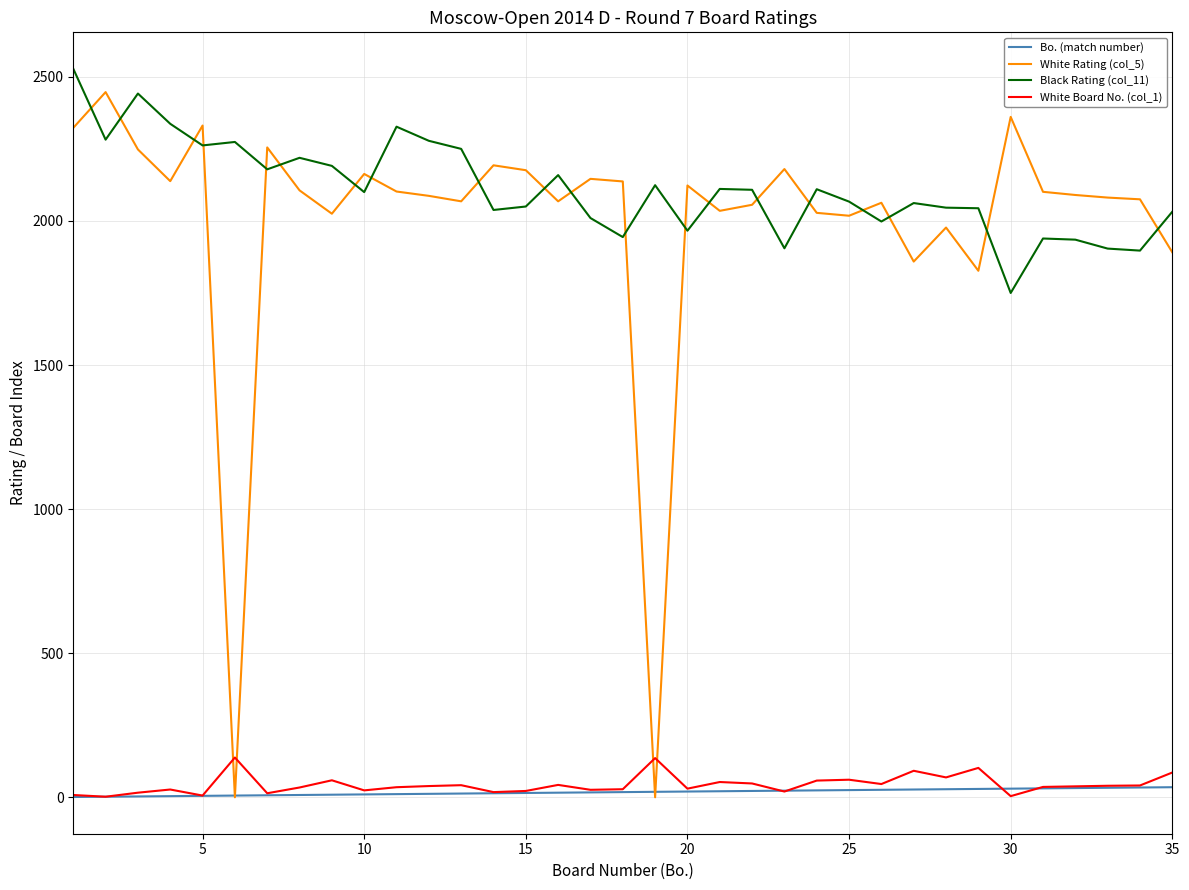

True or false: Black Rating (col_11) and White Rating (col_5) cross at least once.

True